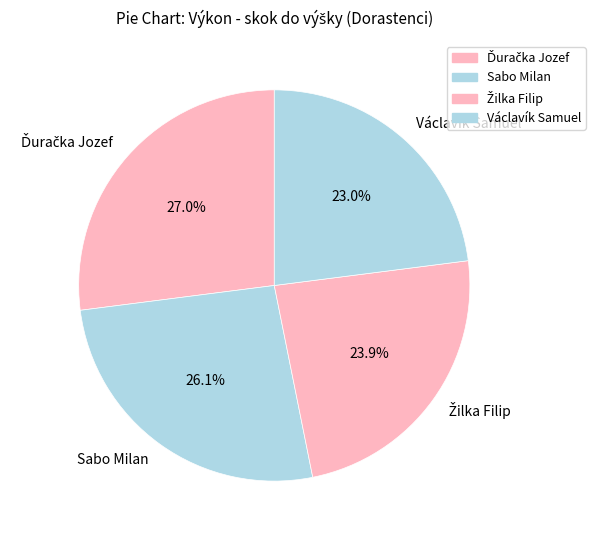

Does any single category account for the majority?

No